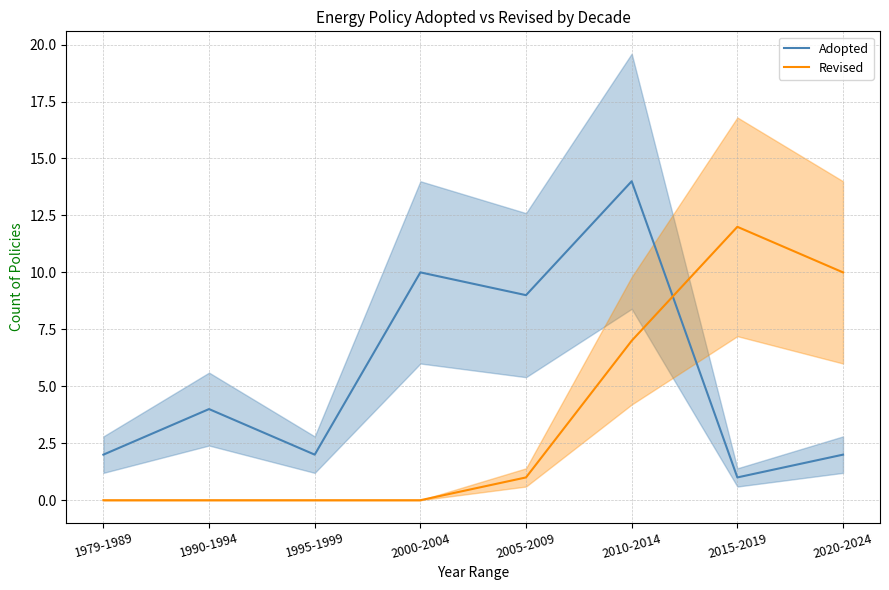

Which category has the highest value in the Revised series?

2015-2019